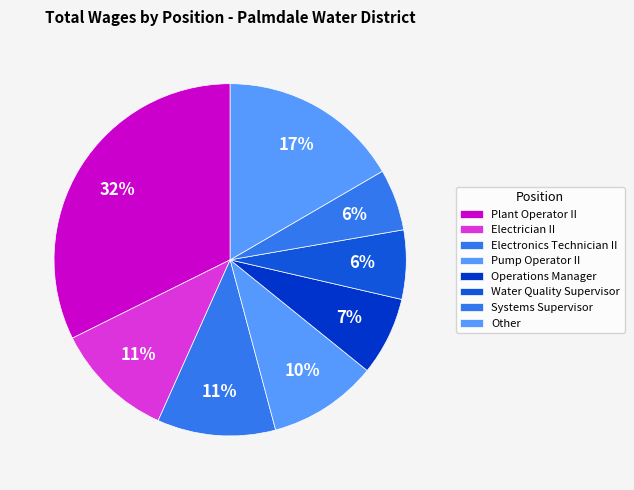

How many slices are in this pie chart?

8